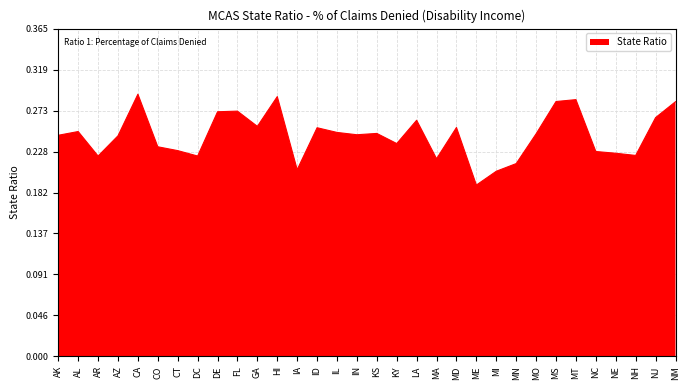

The chart shows a value of 0.4 at KS. True or false?

False